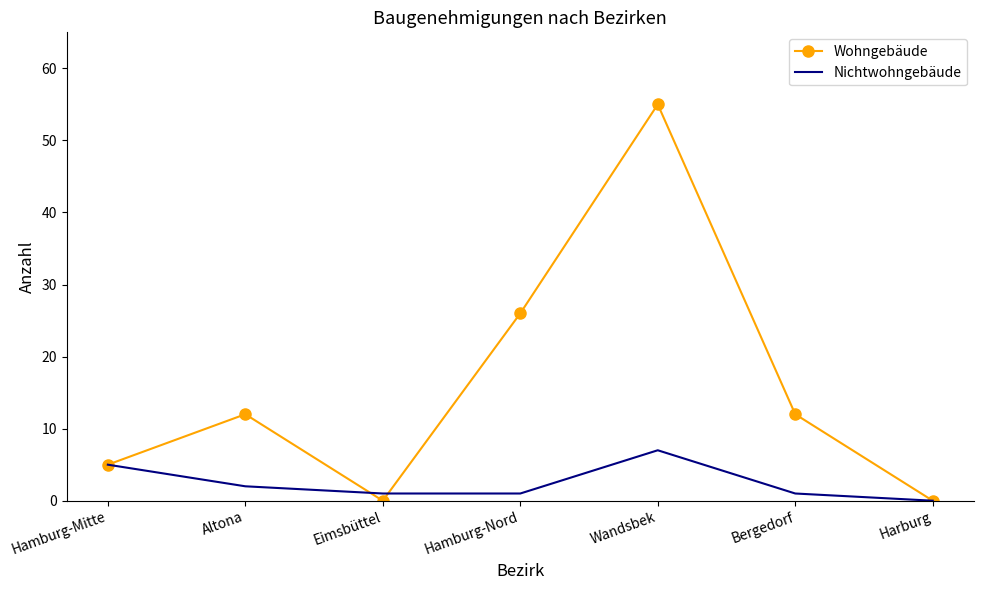

At which category does Wohngebäude reach its first local peak?

Altona